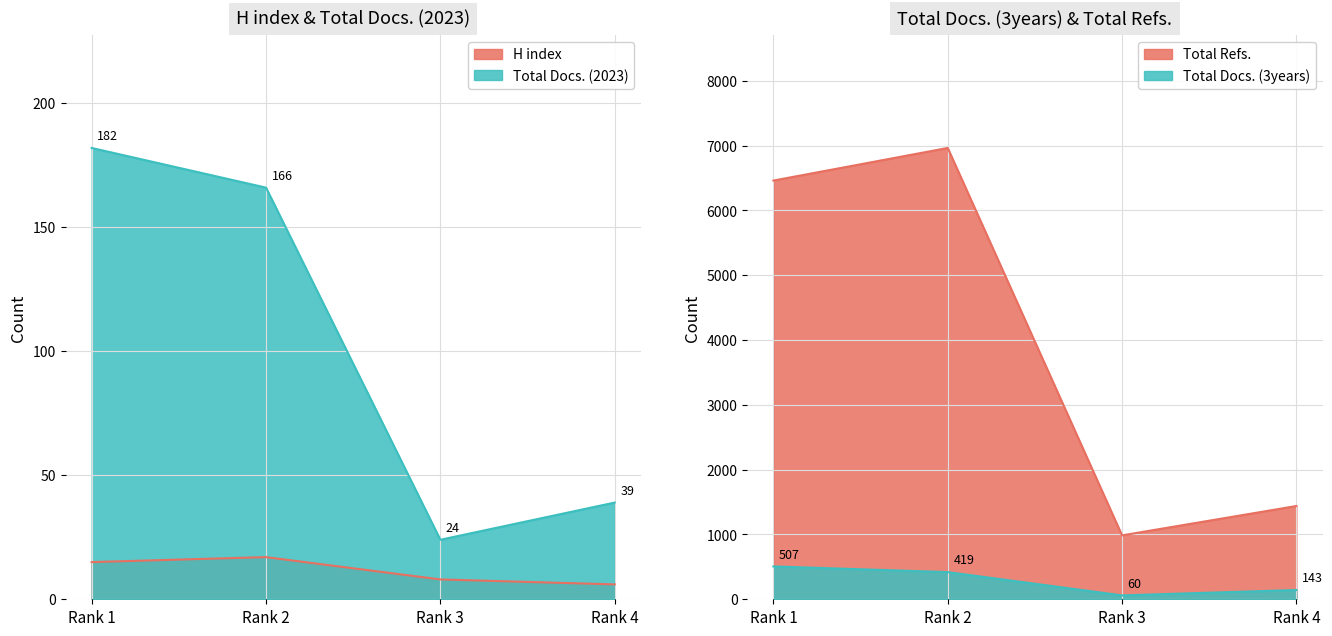

What is the difference between the maximum and second lowest values in the Total Refs. series?

5524